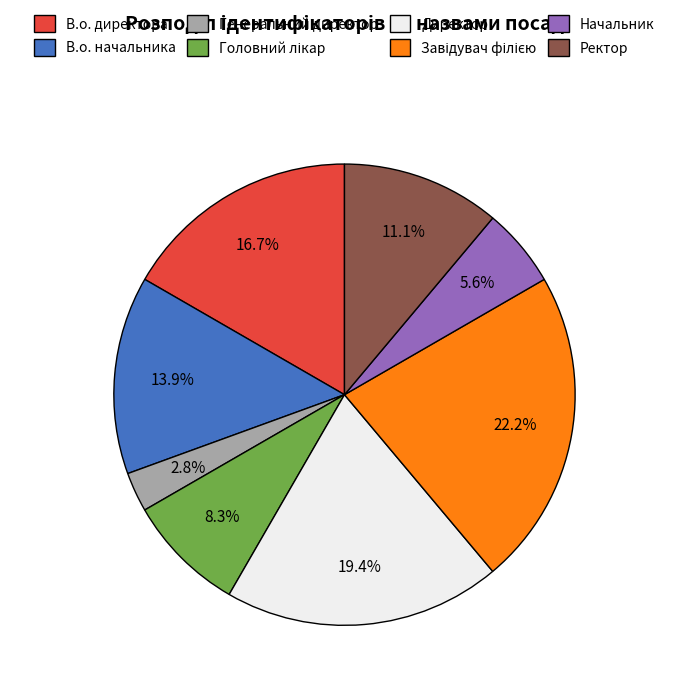

Is there any slice that represents more than half of the pie?

No